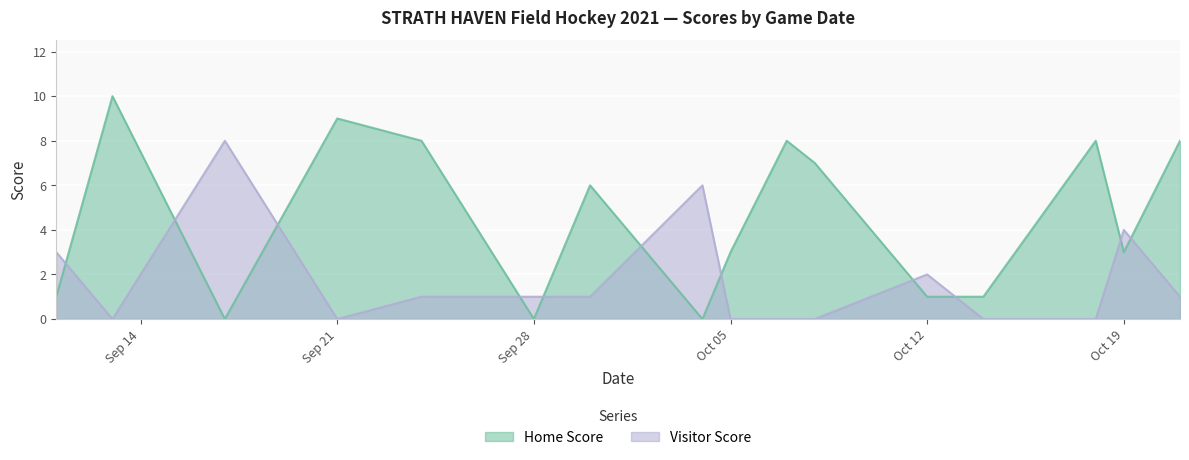

How many times do Visitor Score and Home Score cross each other?

11